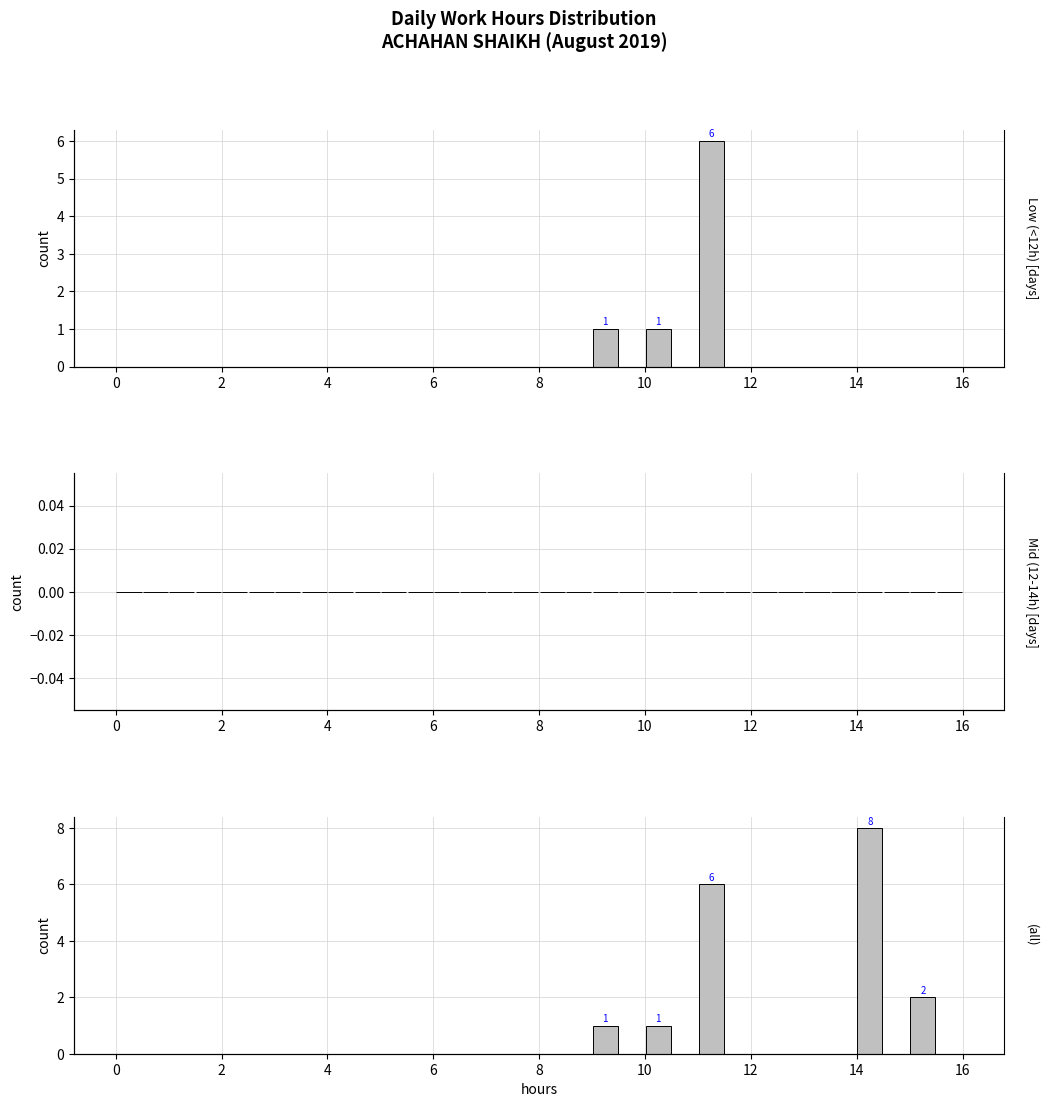

The value of All working at 18 is 0. True or false?

False